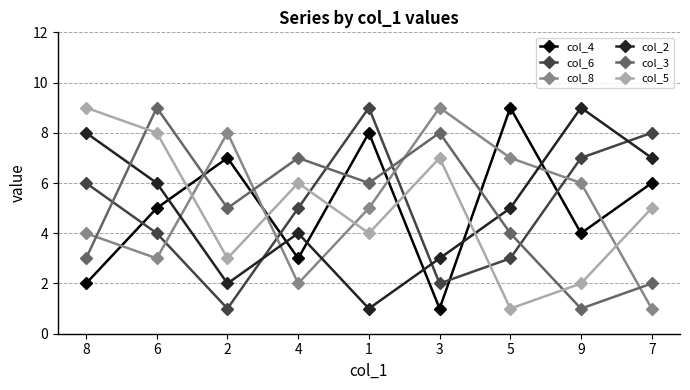

True or false: col_6 has a value of 8 at 7.

True